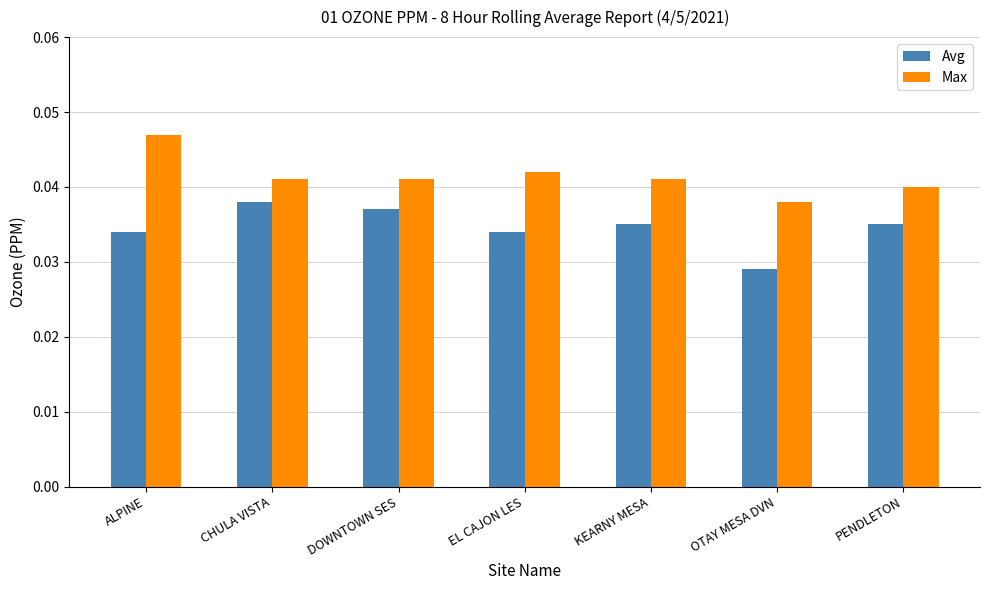

How many bars are there in total?

14